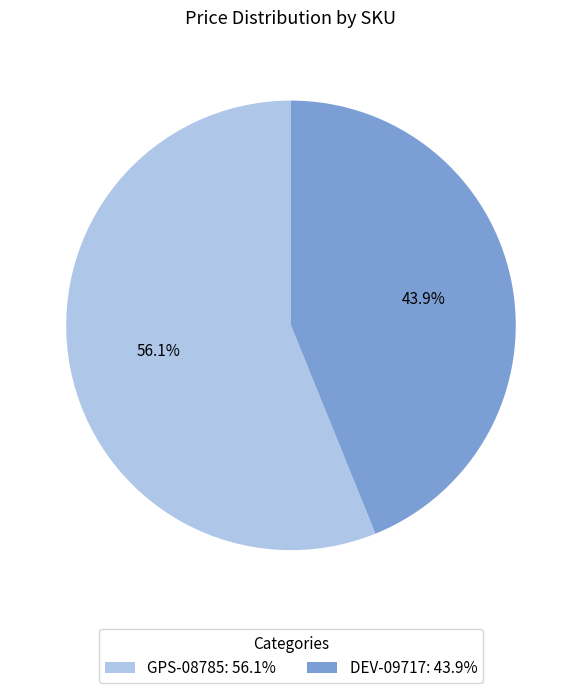

Approximately how many times larger is the value at GPS-08785: 56.1% compared to DEV-09717: 43.9%?

1.3